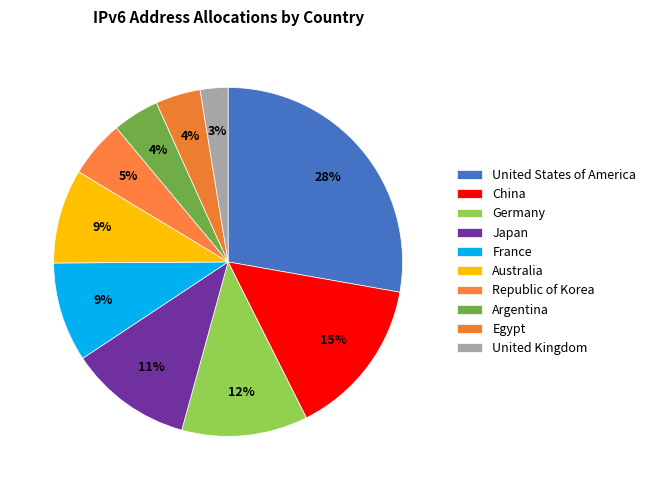

Does United States of America represent more than half of the total?

No